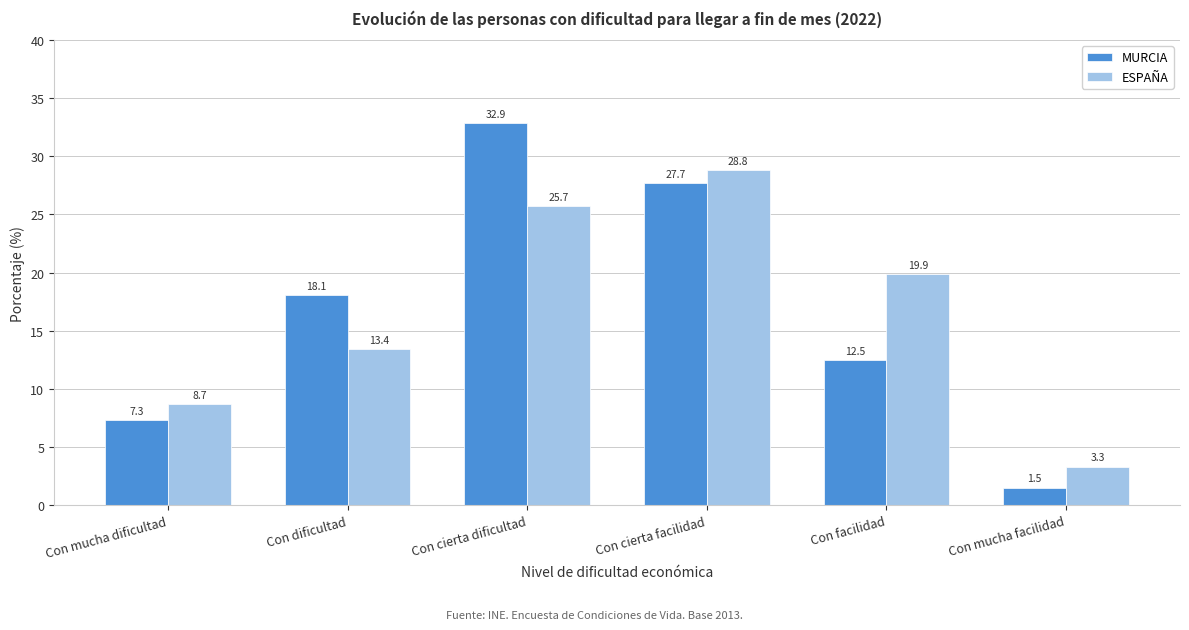

Reading left to right, extract all data points from this chart.

MURCIA: 7.3	18.1	32.9	27.7	12.5	1.5
ESPAÑA: 8.7	13.4	25.7	28.8	19.9	3.3